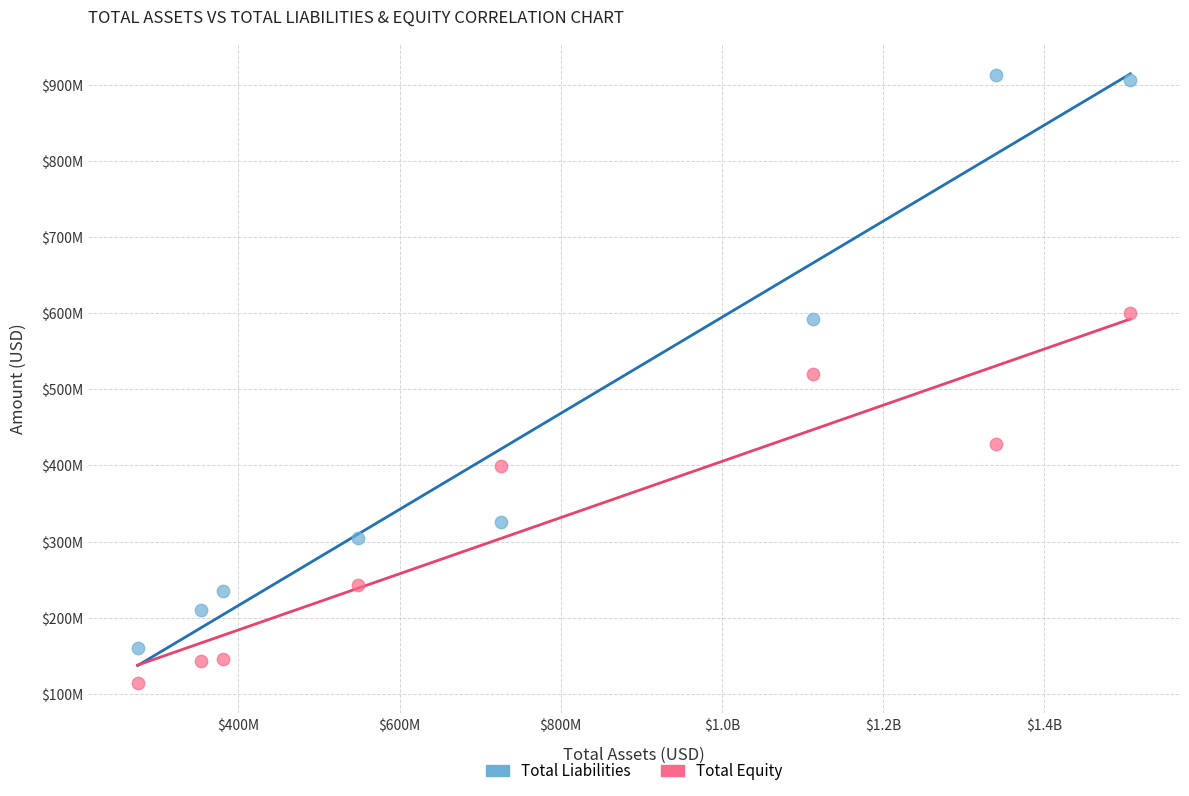

What are all the series names shown in the legend?

Total Liabilities, Total Equity